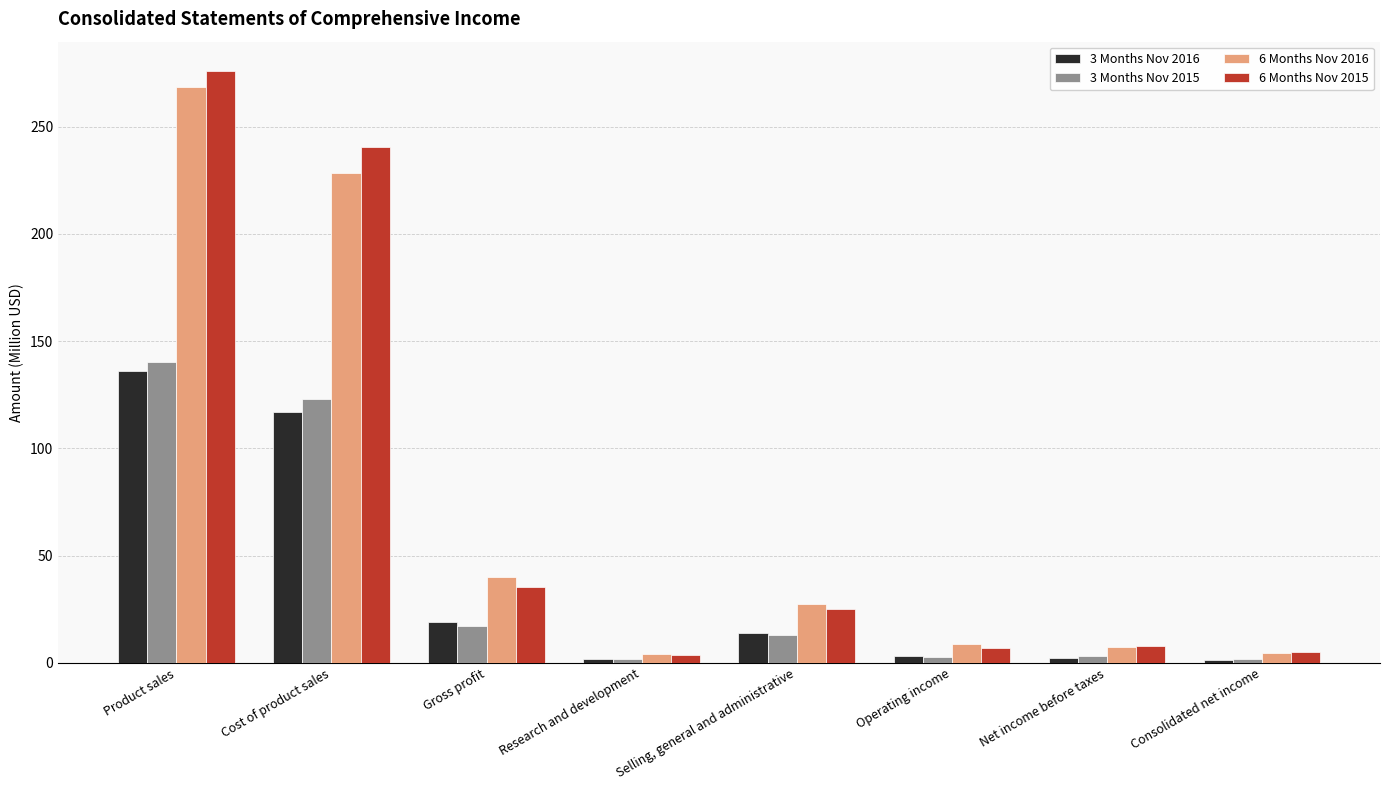

Which series changed the most between Selling, general and administrative and Consolidated net income?

6 Months Nov 2016